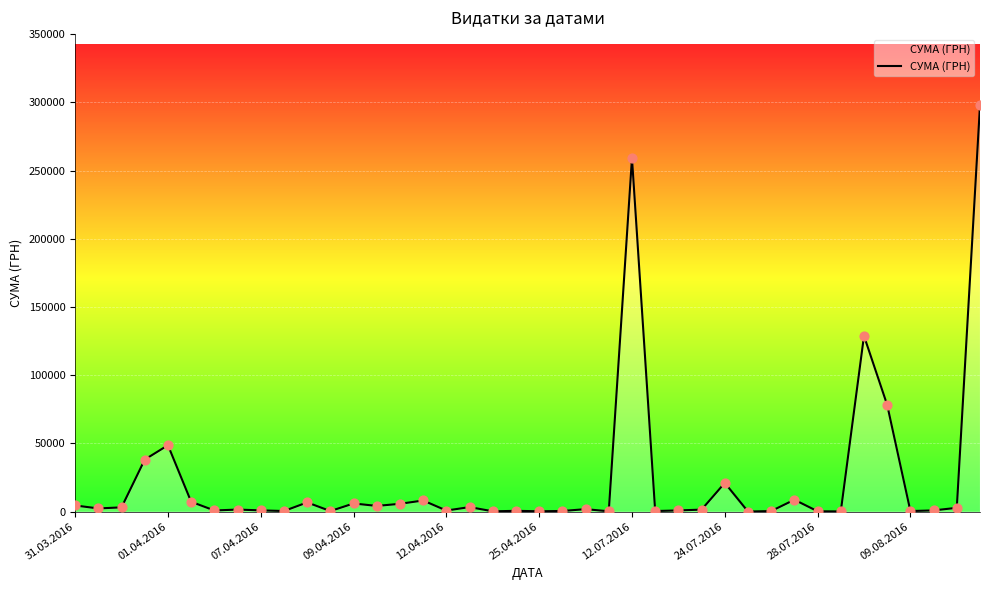

What is the difference between the maximum and minimum values?

297732.6